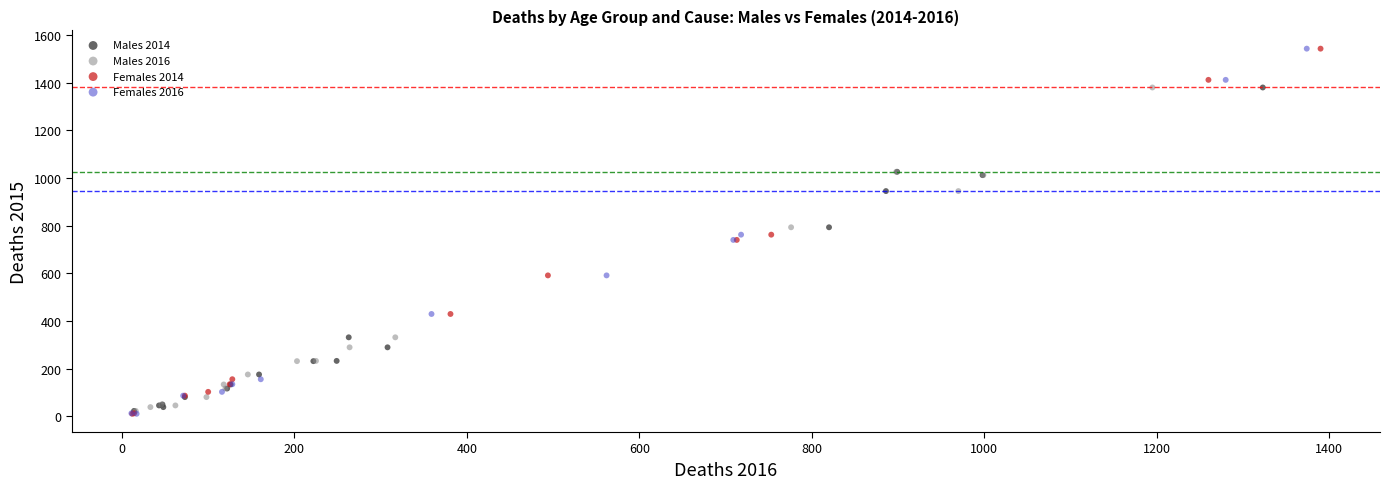

What are all the series names shown in the legend?

Males 2014, Males 2016, Females 2014, Females 2016